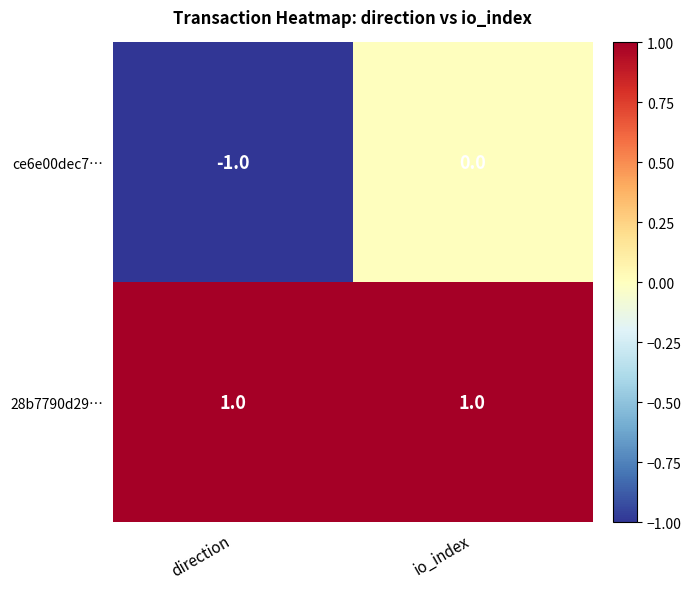

How many data points does each series have?

2